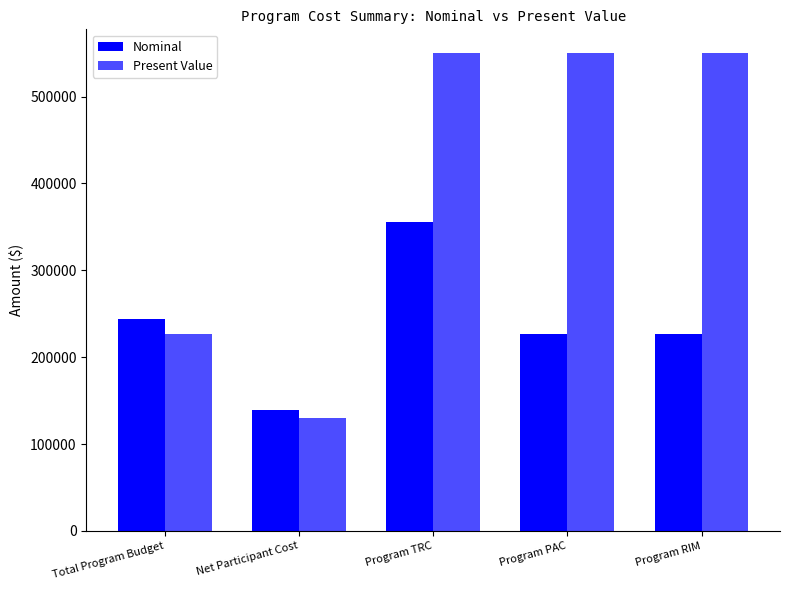

At which category is the sum across all series the highest?

Program TRC